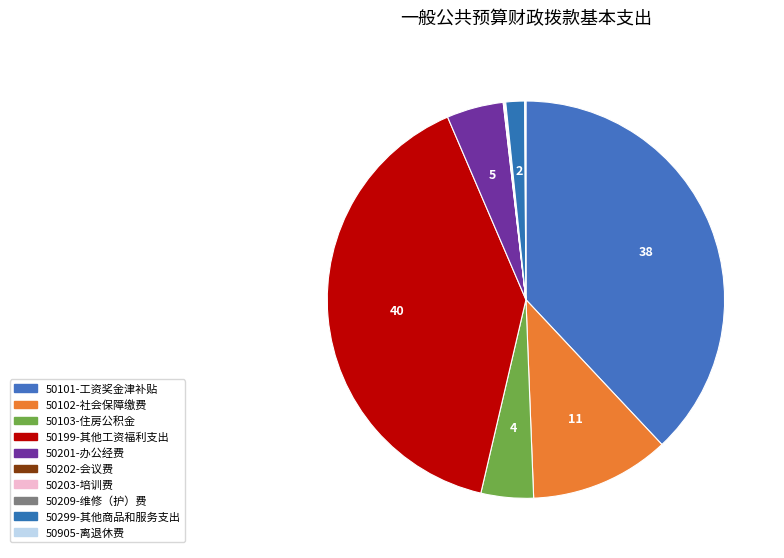

What percentage do 50103-住房公积金 and 50905-离退休费 together represent?

4.4%